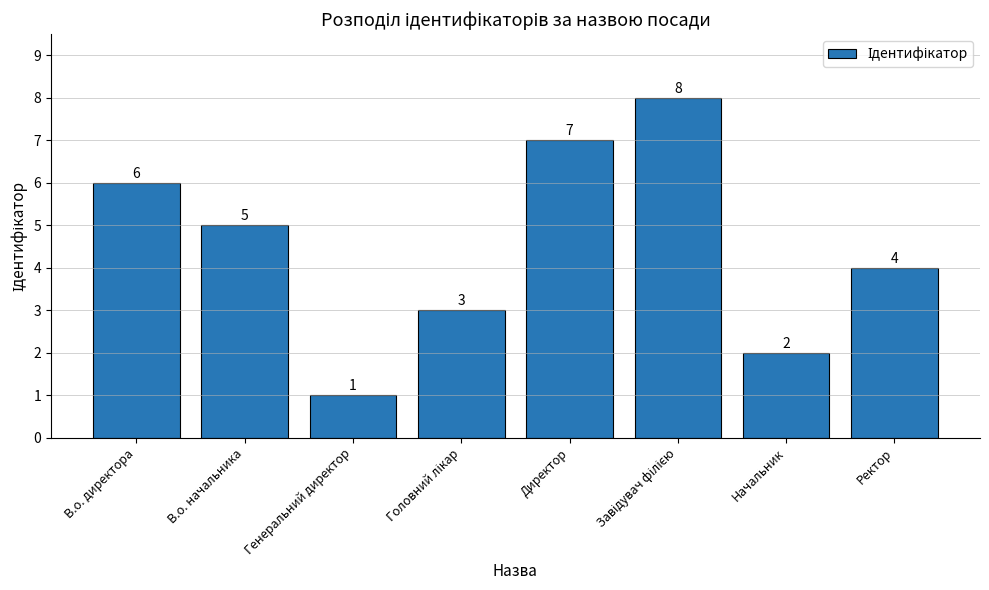

How many distinct data groups are displayed?

1